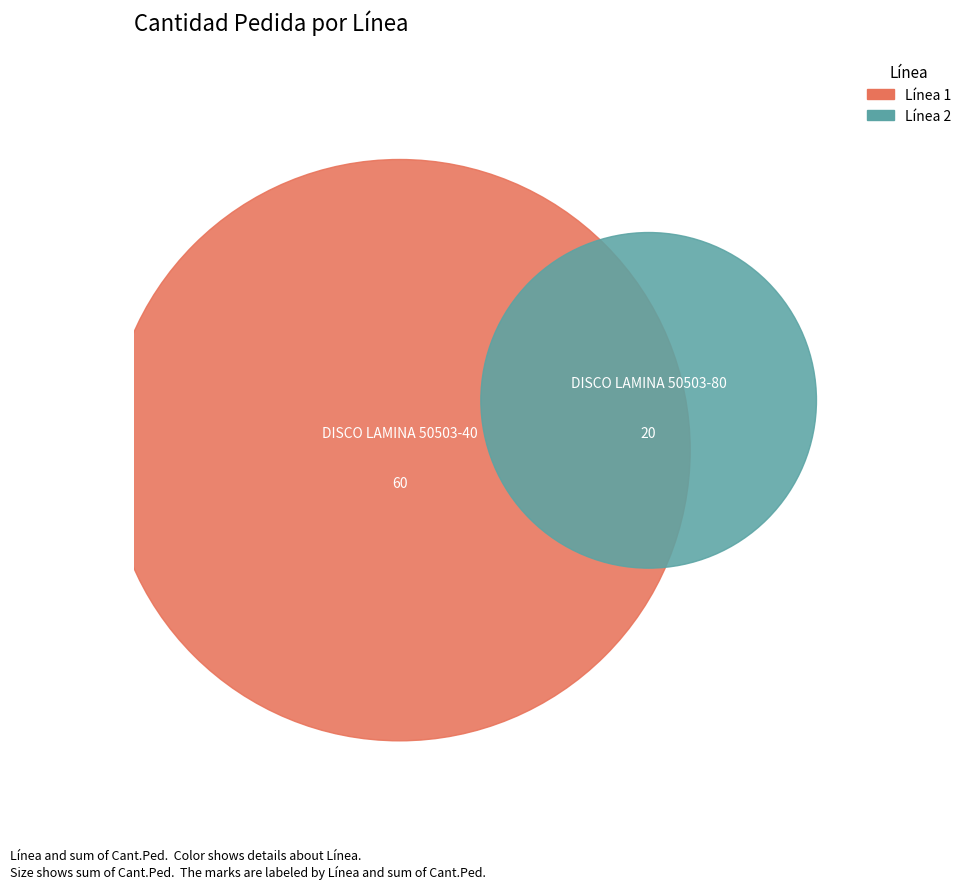

To the nearest percent, what percentage of the pie is 2?

25%